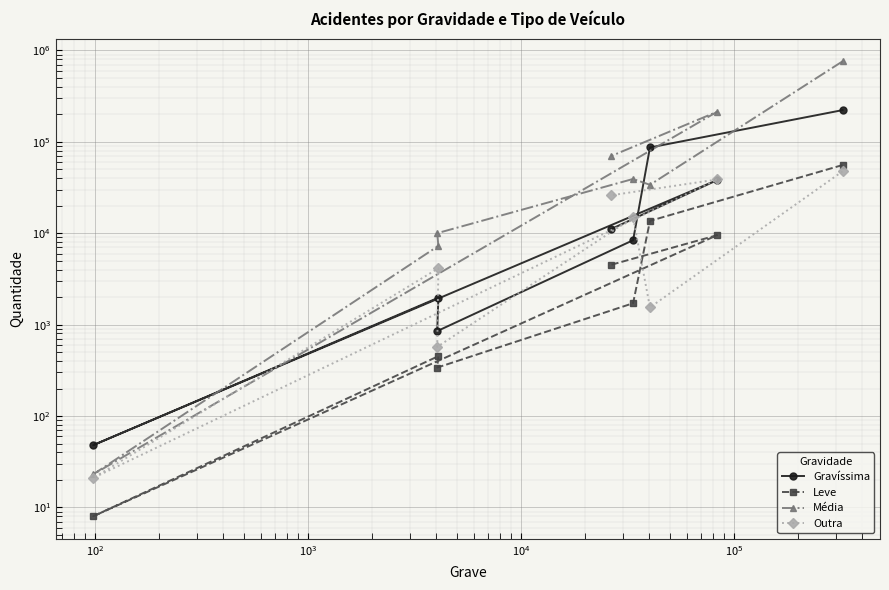

Count the number of categories in the chart.

8